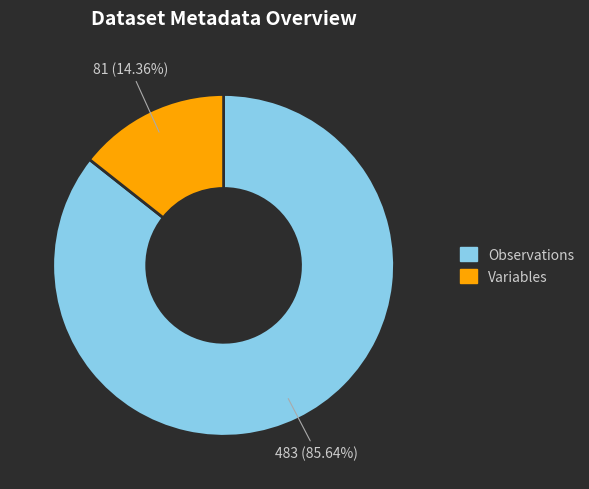

What is the smallest slice in the pie chart?

Variables